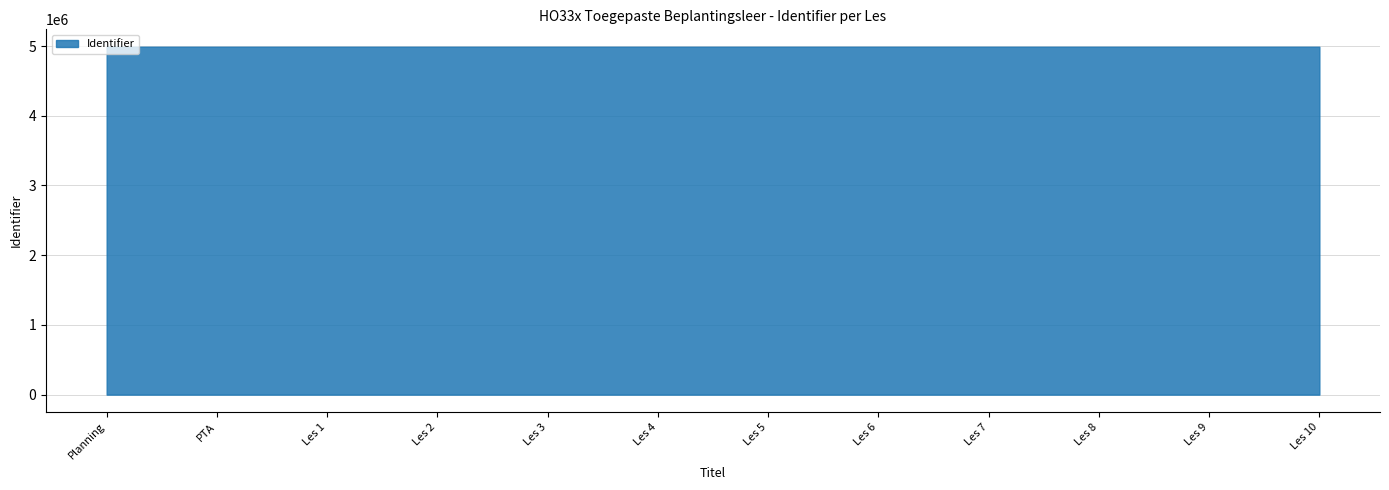

What is the approximate value at Les 1, to the nearest 10?

4989900